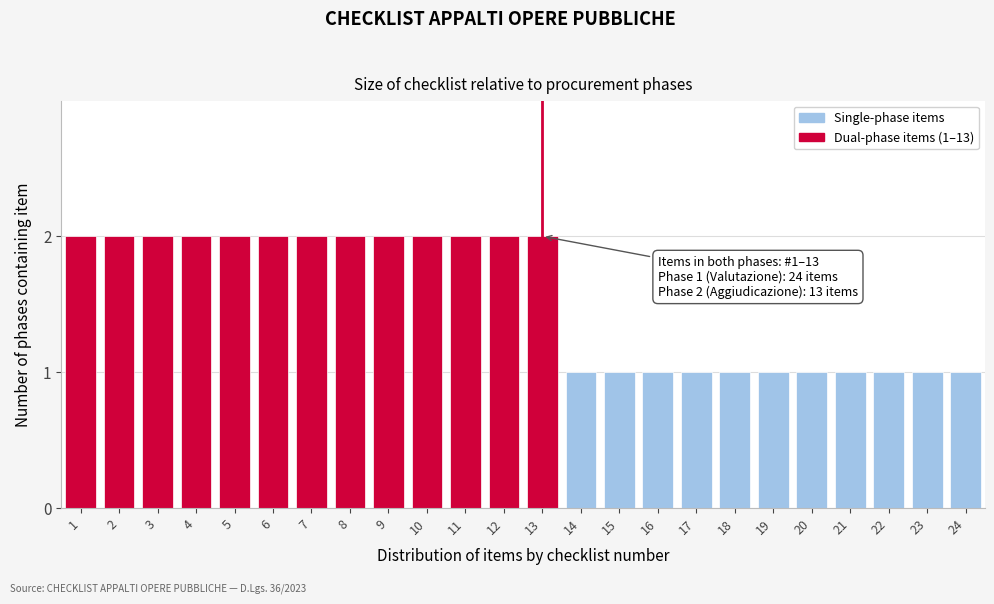

Reading right to left, what are all the values shown in this chart?

24=1	23=1	22=1	21=1	20=1	19=1	18=1	17=1	16=1	15=1	14=1	13=2	12=2	11=2	10=2	9=2	8=2	7=2	6=2	5=2	4=2	3=2	2=2	1=2